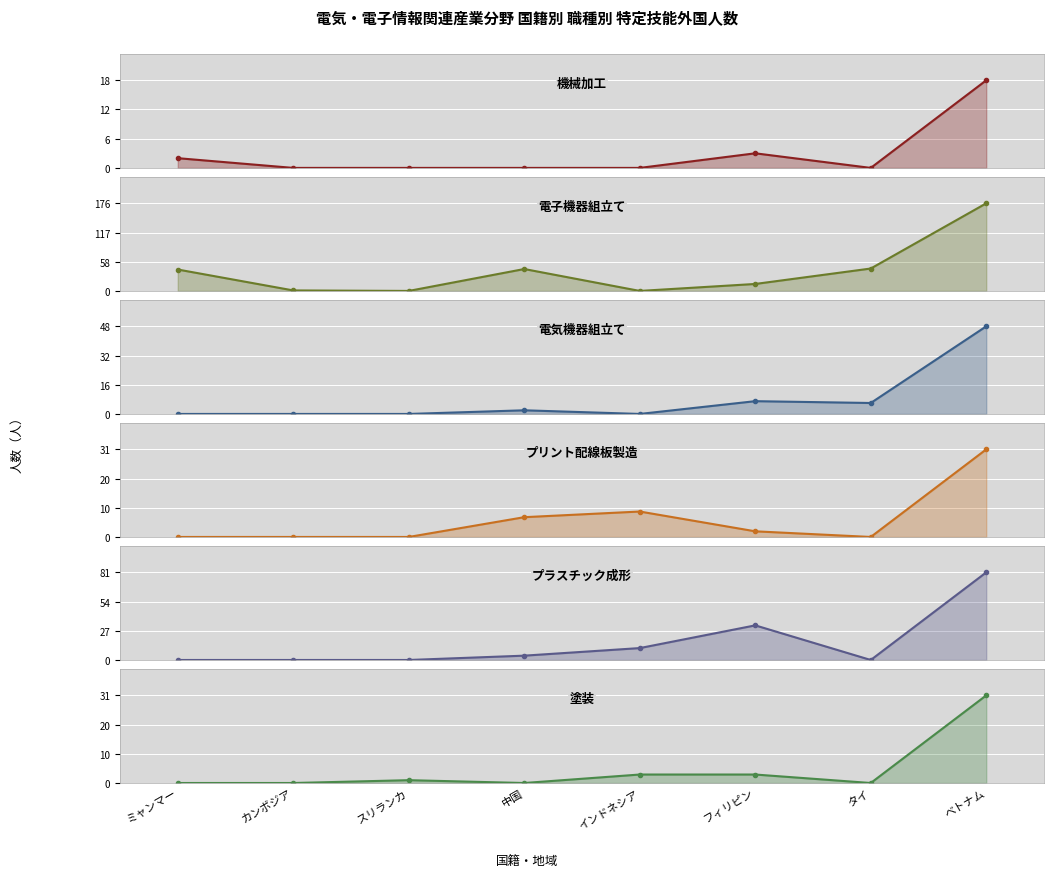

In 電子機器組立て, how many points are lower than both neighbors (excluding endpoints)?

2